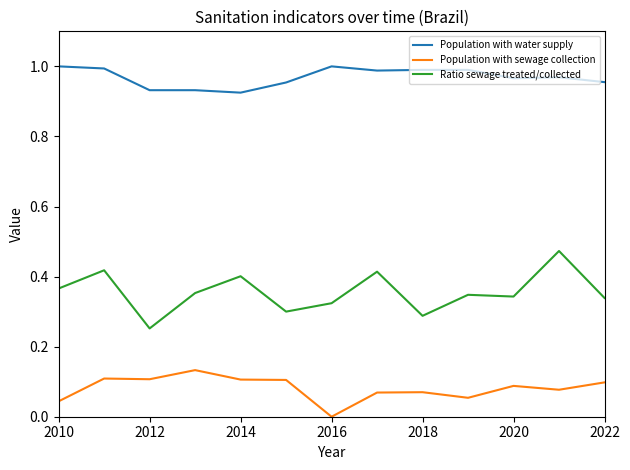

What is the difference between the maximum and minimum values in the Ratio sewage treated/collected series?

0.2